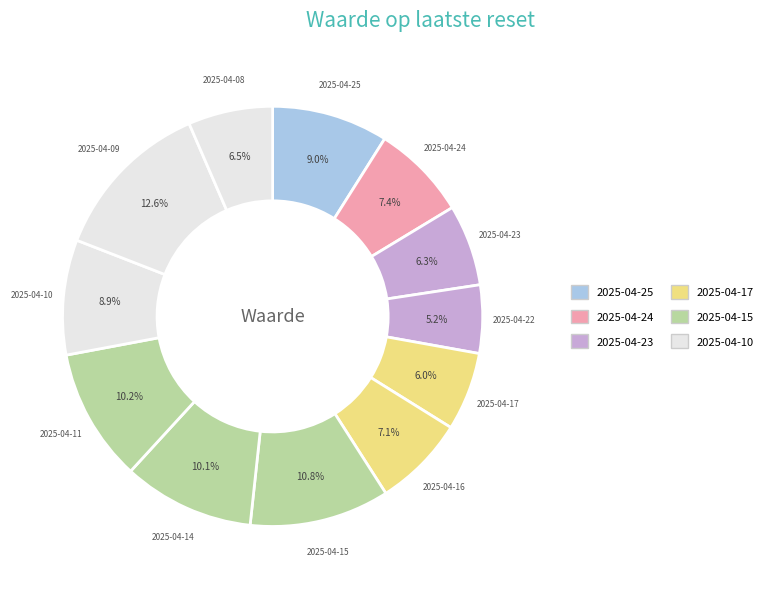

What is the largest slice in the pie chart?

2025-04-09